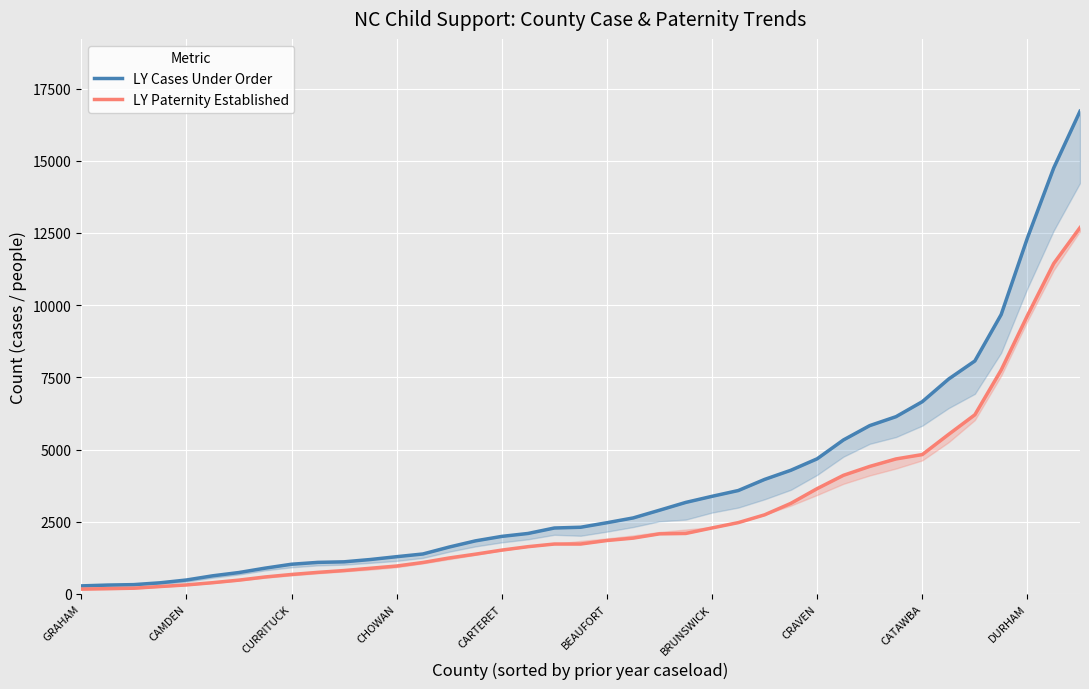

True or false: LY Cases Under Order and LY Paternity Established intersect in this chart.

False